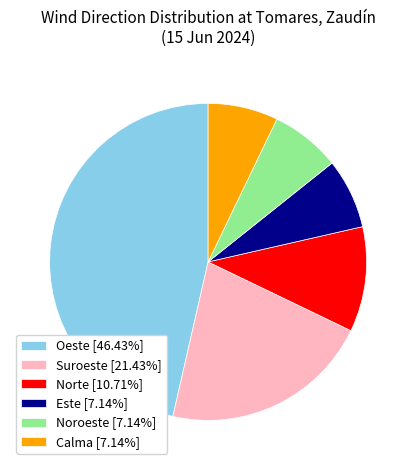

Is there a majority slice in this chart?

No